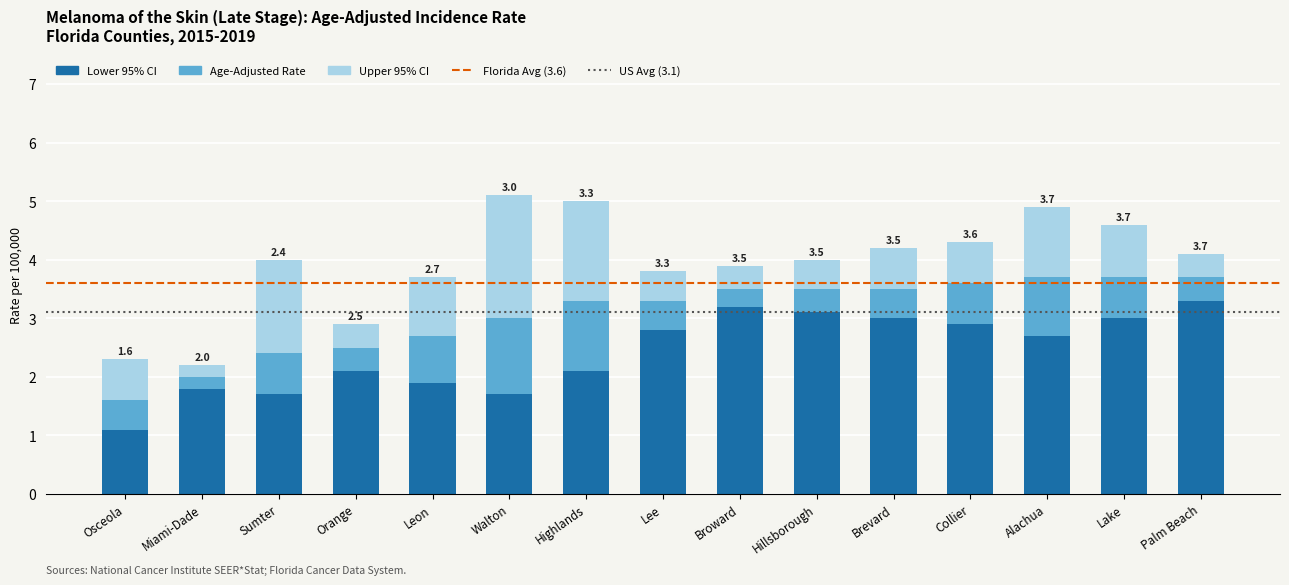

At which label does Lower 95% CI first exceed 2?

Orange